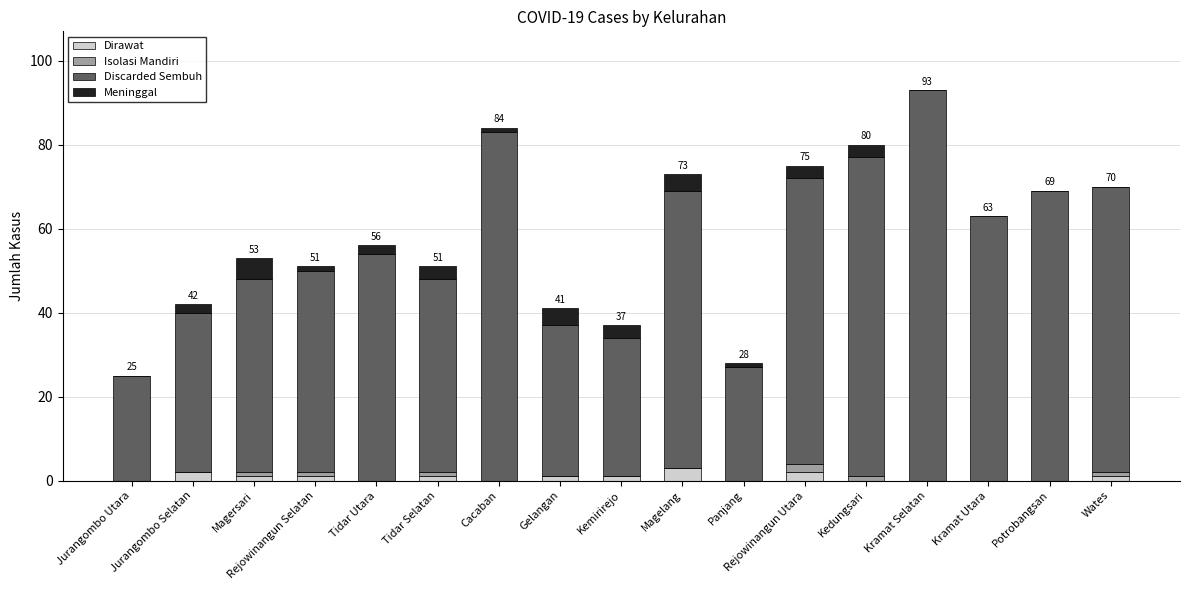

At which category is the sum across all series the highest?

Kramat Selatan